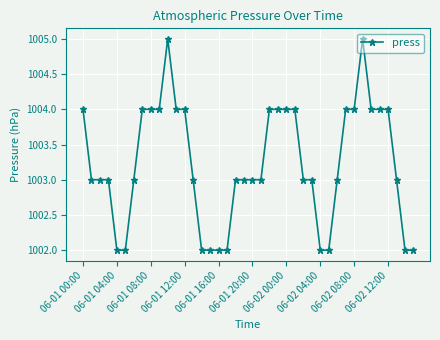

What is the average value?

1003